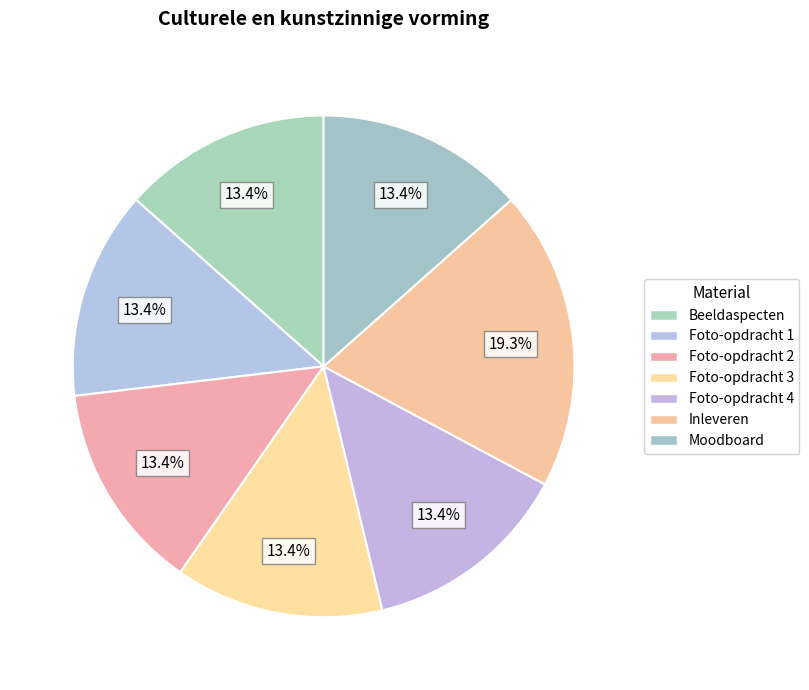

What is the ratio of the value at Inleveren to the value at Beeldaspecten?

1.4